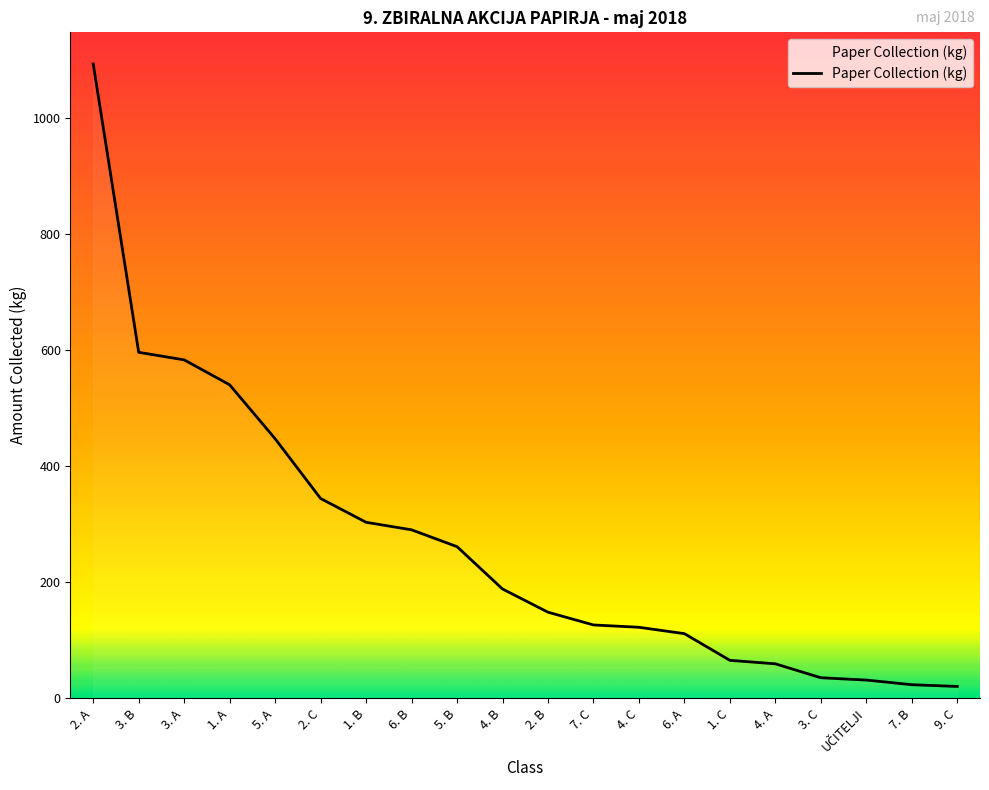

What is the maximum value shown in the chart?

1093